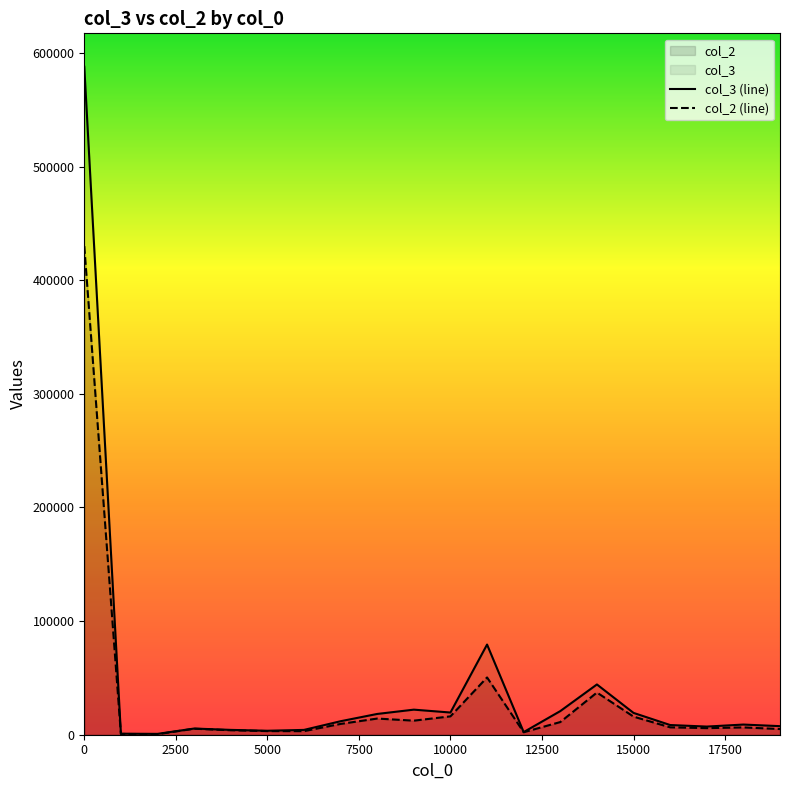

Which series has the largest range (max minus min)?

col_3 (line)